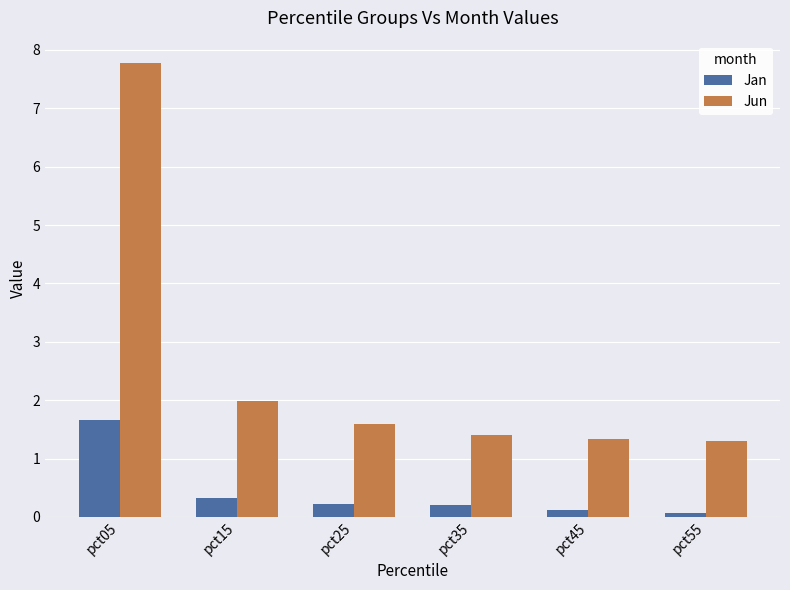

Read the Jun value at pct05.

7.8